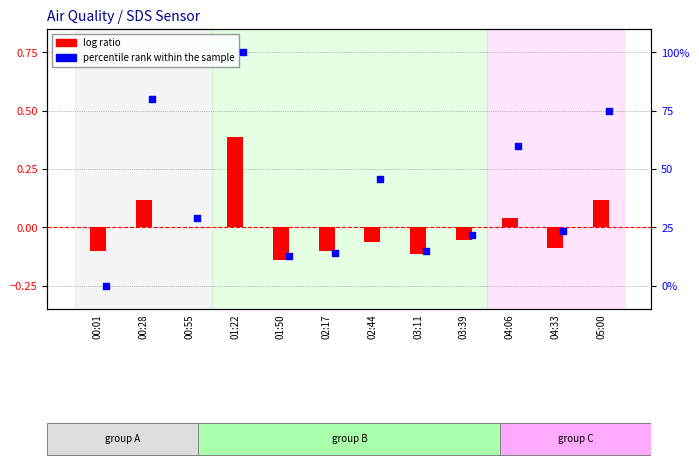

Is the value of percentile rank within the sample at 03:39 greater than the value of log ratio at 03:11?

Yes